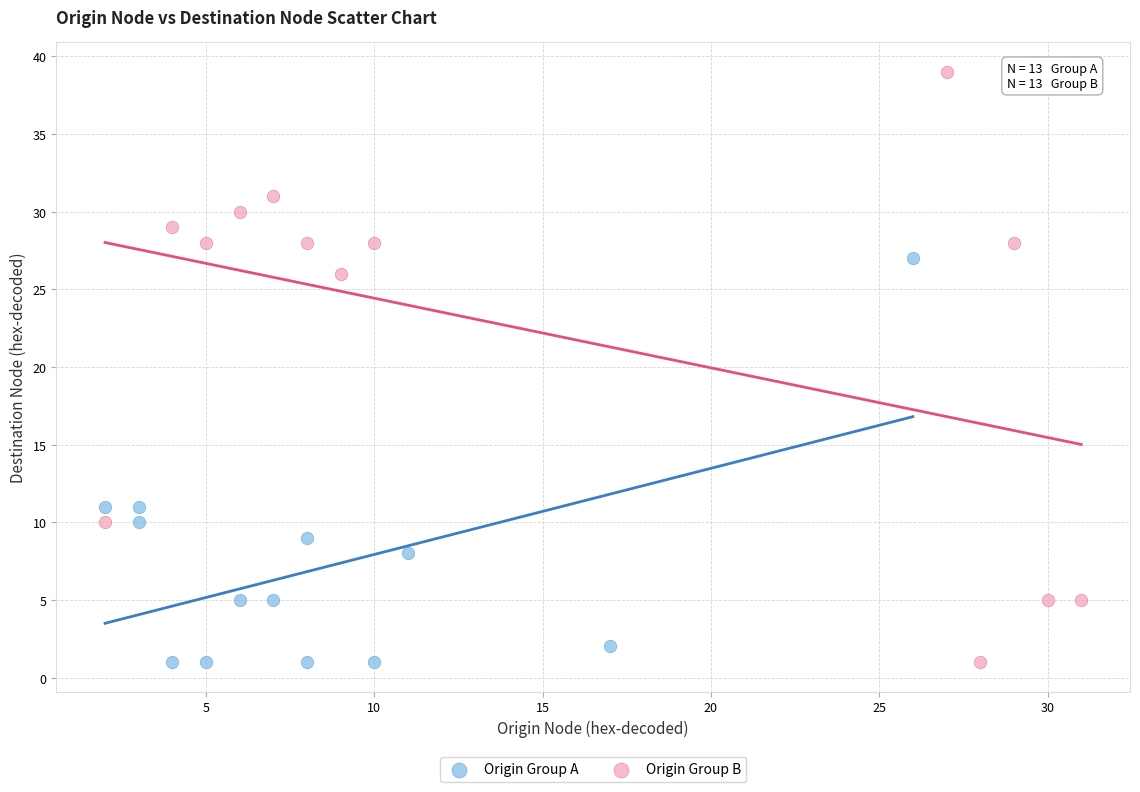

Which series contains the highest Y value?

Origin Group B